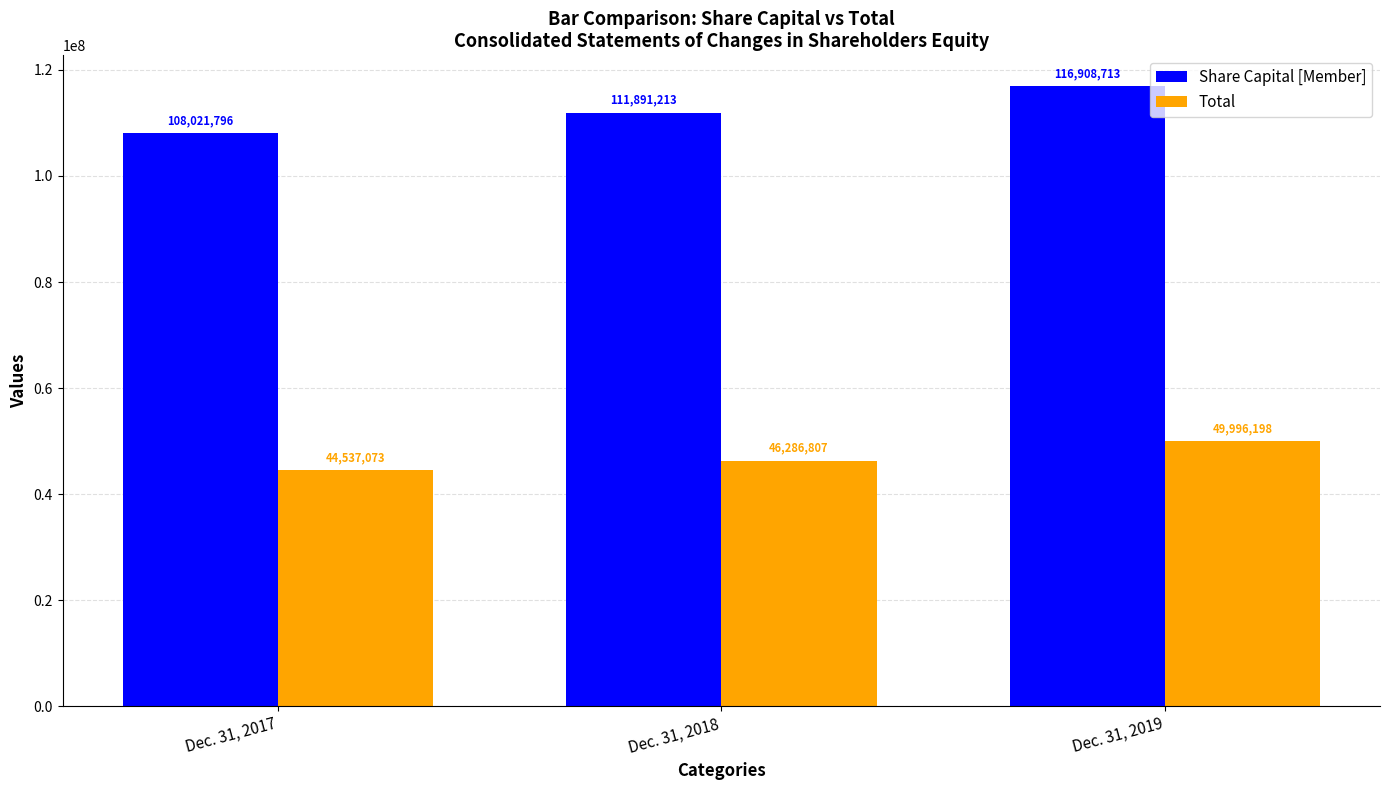

Which series has the largest total across all categories?

Share Capital [Member]